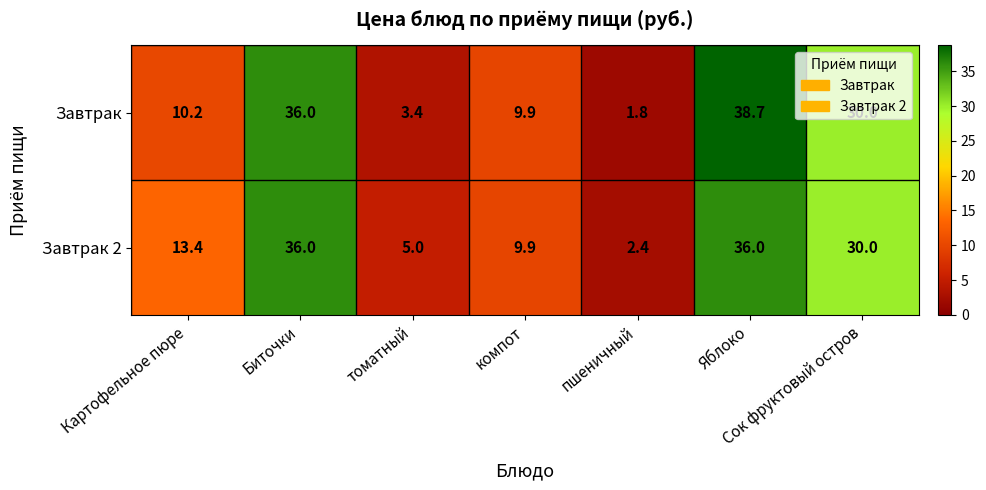

At which label is Завтрак closest to 20?

Картофельное пюре